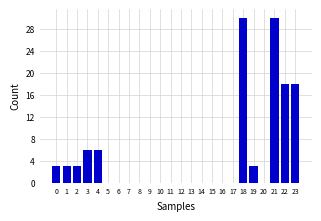

Reading left to right, what are all the values shown in this chart?

0=3	1=3	2=3	3=6	4=6	5=0	6=0	7=0	8=0	9=0	10=0	11=0	12=0	13=0	14=0	15=0	16=0	17=0	18=30	19=3	20=0	21=30	22=18	23=18